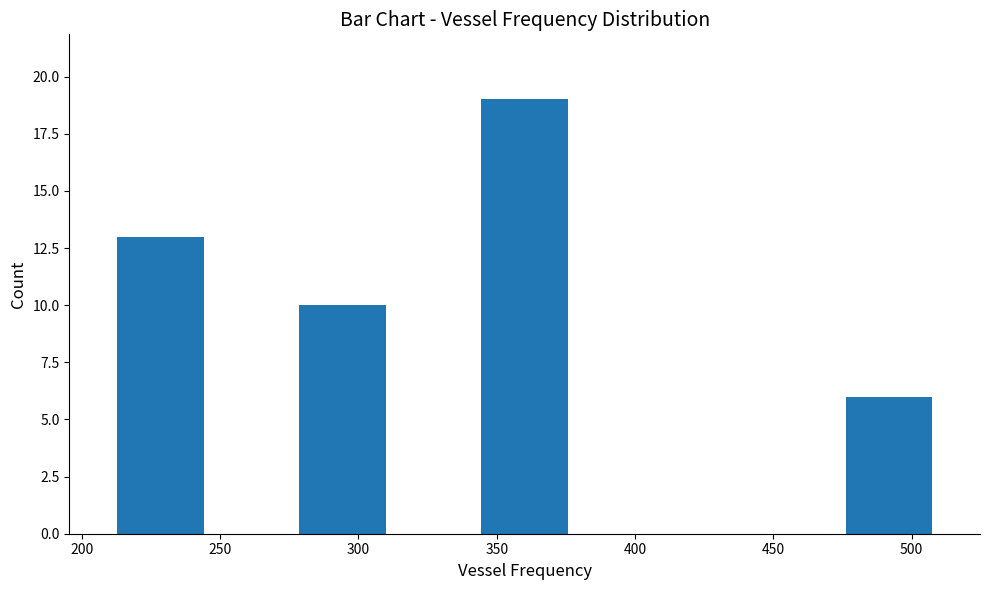

Which range on the x-axis has the tallest bar?

345 to 375